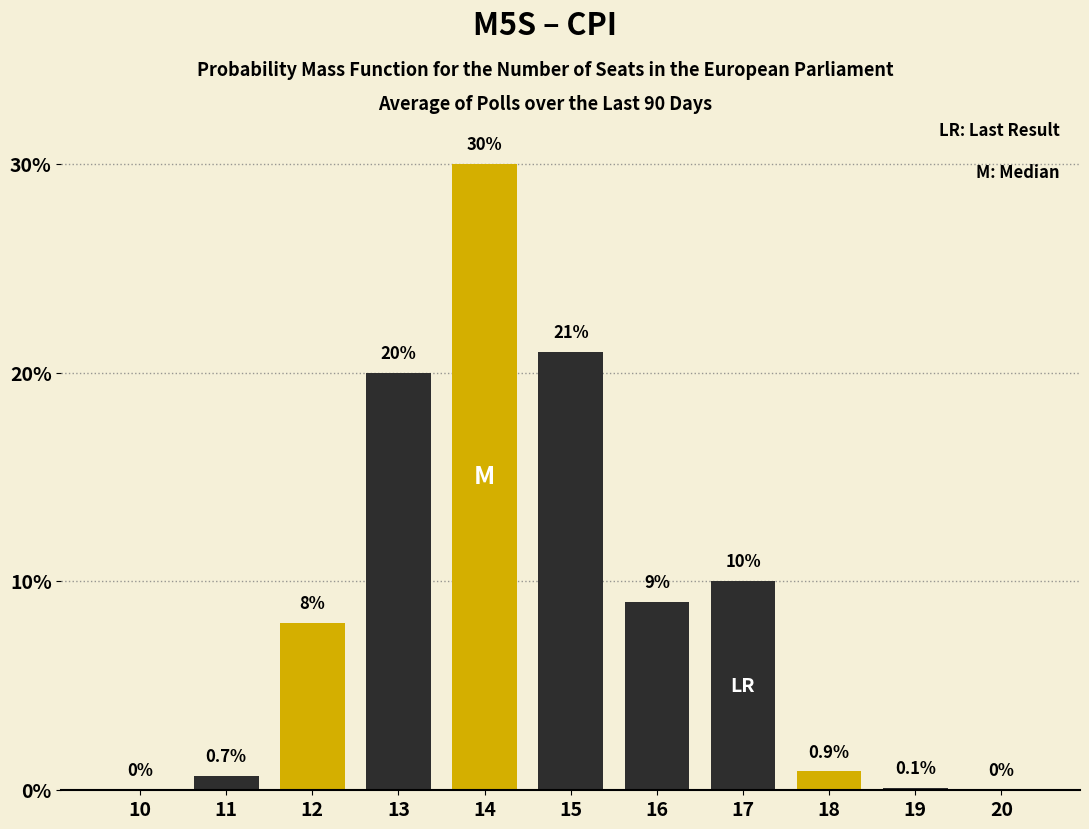

Reading left to right, list all the values displayed in this chart.

10=0.0	11=0.7	12=8.0	13=20.0	14=30.0	15=21.0	16=9.0	17=10.0	18=0.9	19=0.1	20=0.0